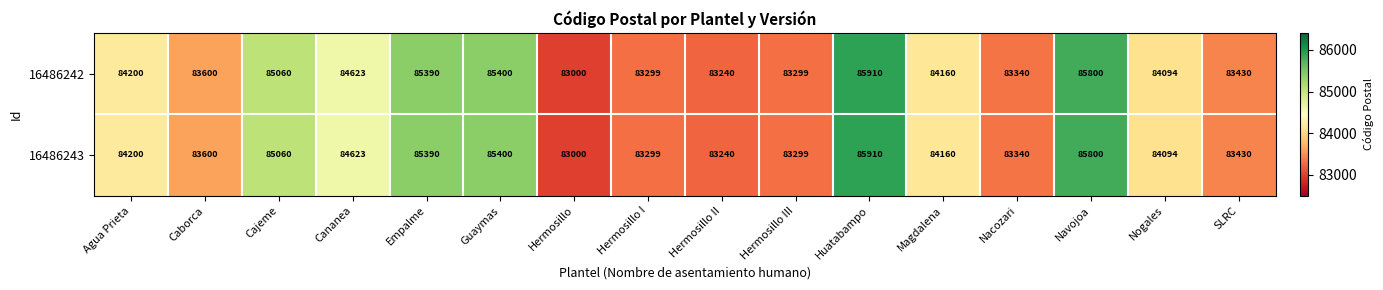

The 16486243 series shows 83600 at Caborca. True or false?

True